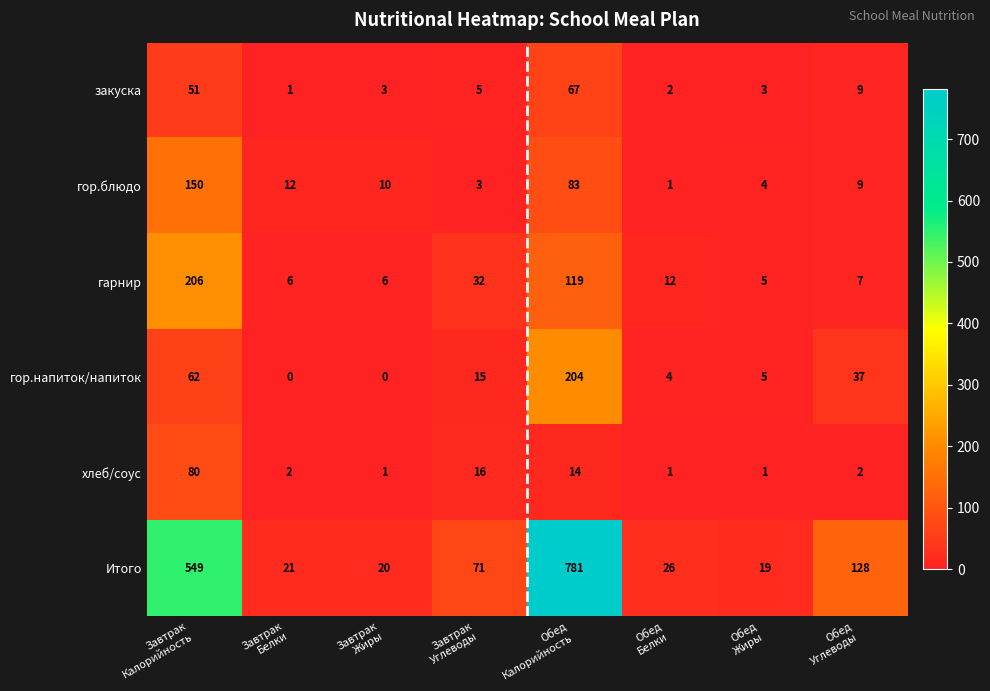

List the series in order of their peak value, highest first.

Итого, гарнир, гор.напиток/напиток, гор.блюдо, хлеб/соус, закуска